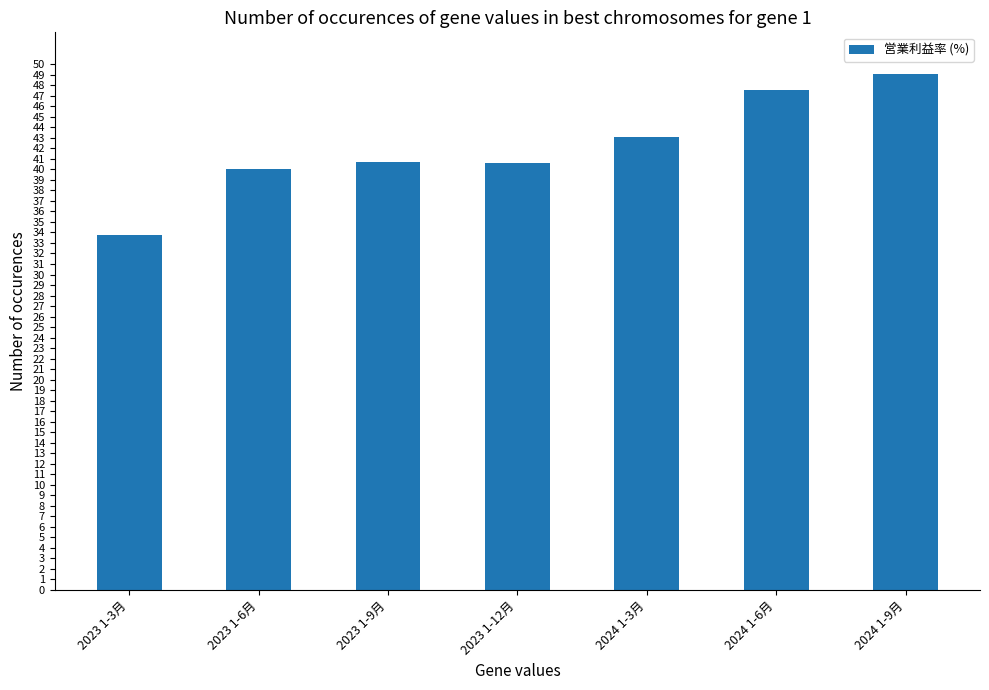

What is the label of the 6th bar from the left?

2024 1-6月